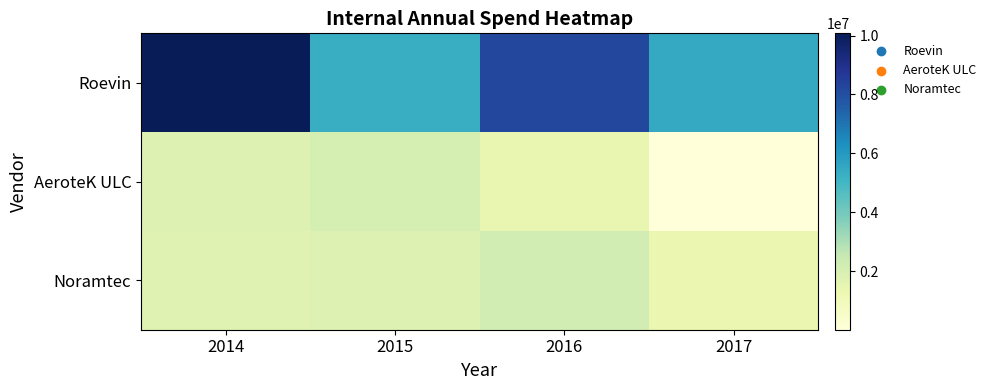

How many categories are shown in the chart?

4